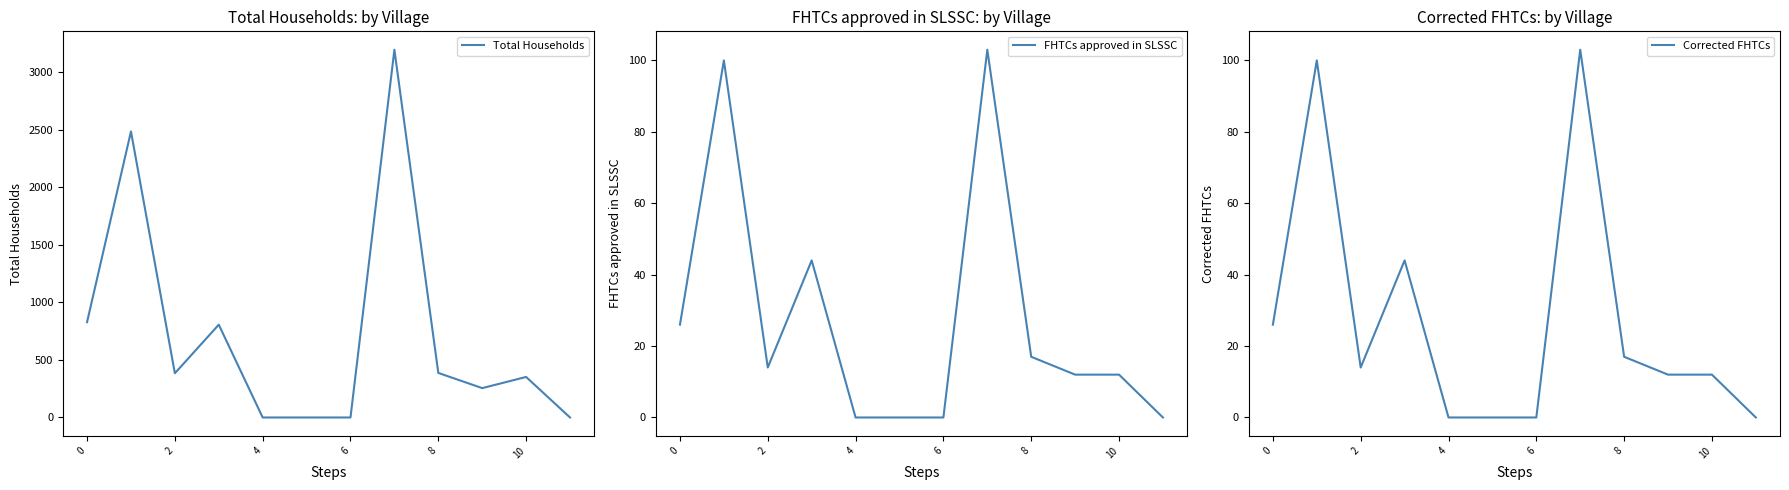

What are all the series names shown in the legend?

Total Households, FHTCs approved in SLSSC, Corrected FHTCs